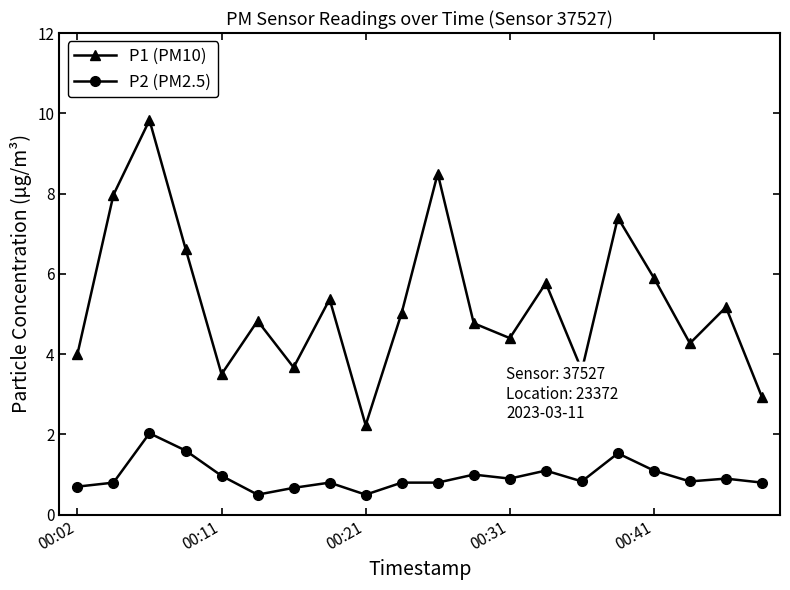

Which series has the largest total across all categories?

P1 (PM10)